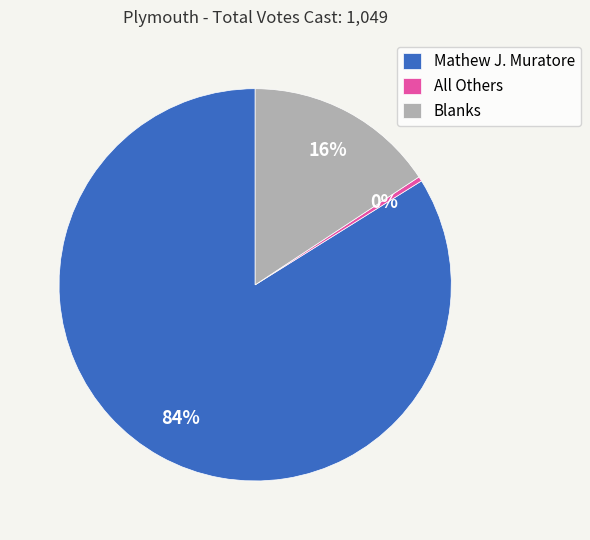

Rank the categories by value from highest to lowest.

Mathew J. Muratore, Blanks, All Others